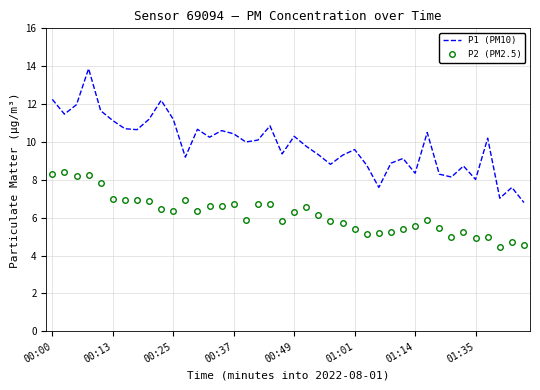

Which series has the widest spread of values?

P1 (PM10)